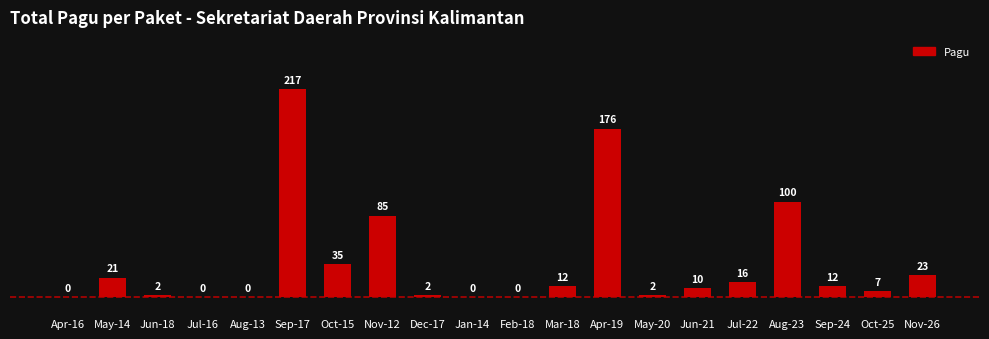

Reading left to right, list all the values displayed in this chart.

Apr-16=400000	May-14=20650000	Jun-18=2500000	Jul-16=400000	Aug-13=400000	Sep-17=217200000	Oct-15=34750000	Nov-12=85366000	Dec-17=2500000	Jan-14=400000	Feb-18=400000	Mar-18=11950000	Apr-19=175952000	May-20=2500000	Jun-21=9500000	Jul-22=15957000	Aug-23=99958000	Sep-24=12200000	Oct-25=7000000	Nov-26=23100000